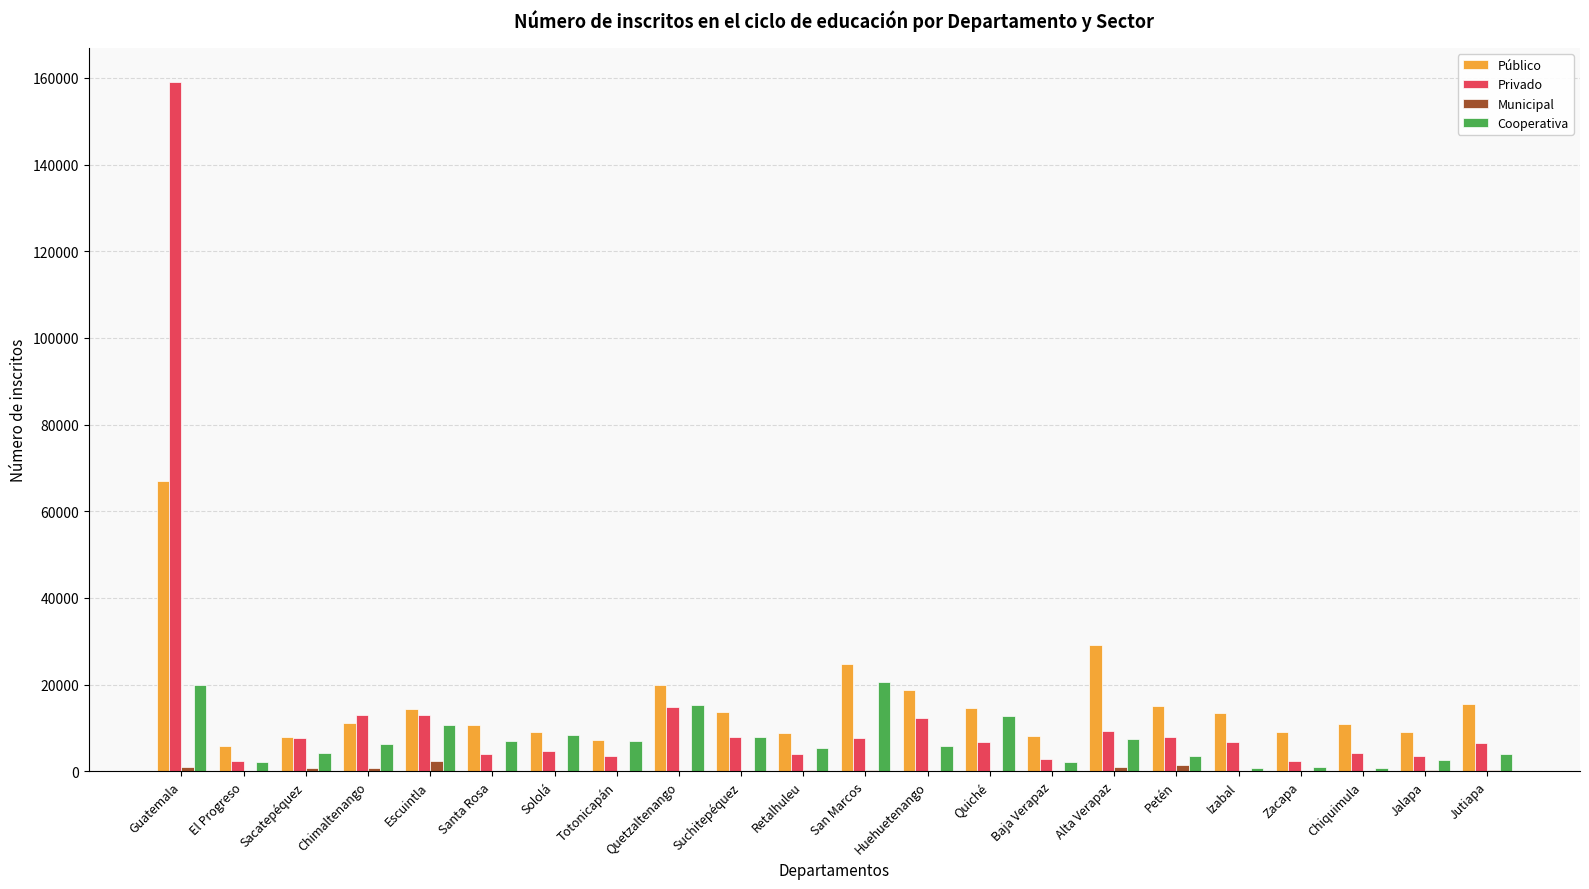

Where is Privado nearest to the value 80634?

Quetzaltenango